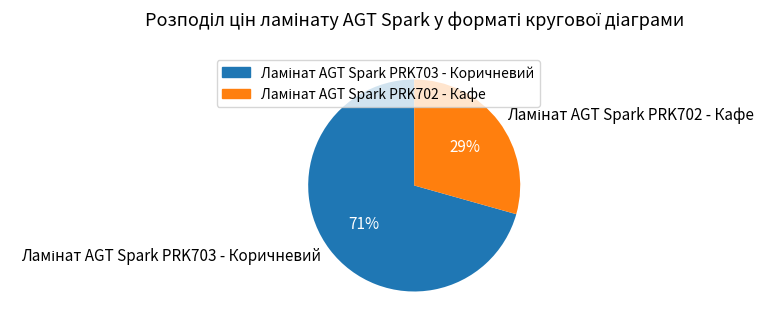

To the nearest percent, what is the average slice percentage?

50%